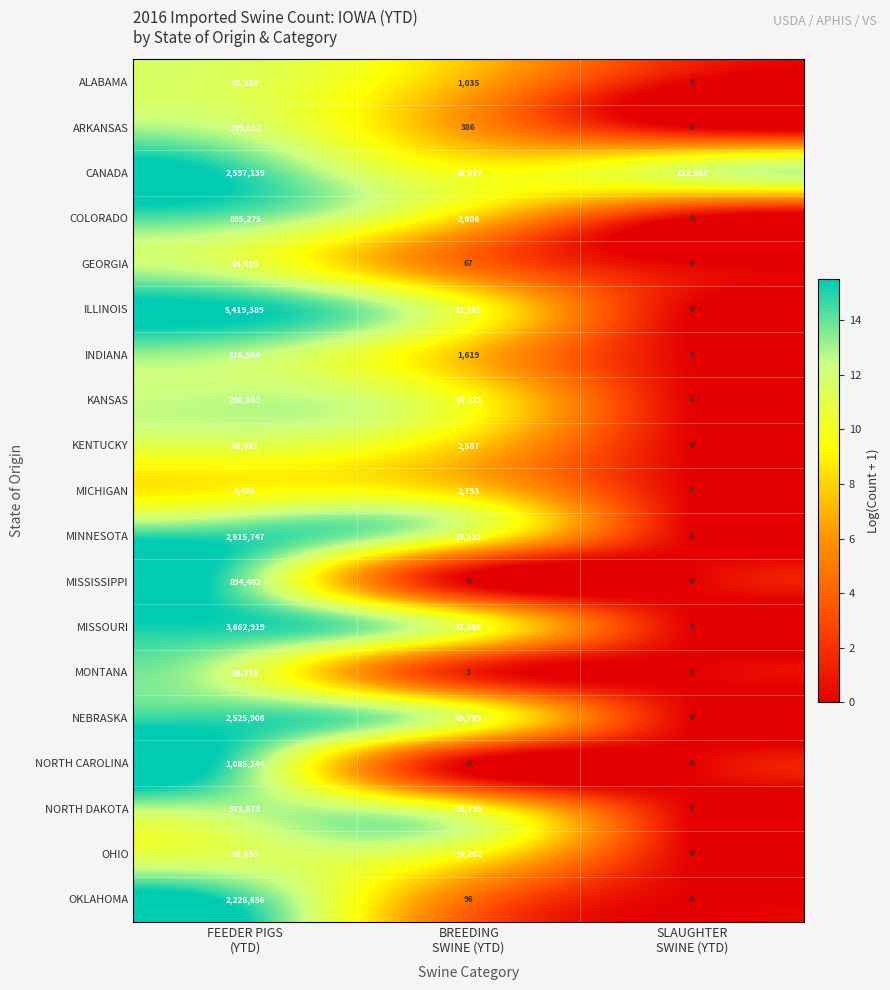

Count the number of categories in the chart.

3